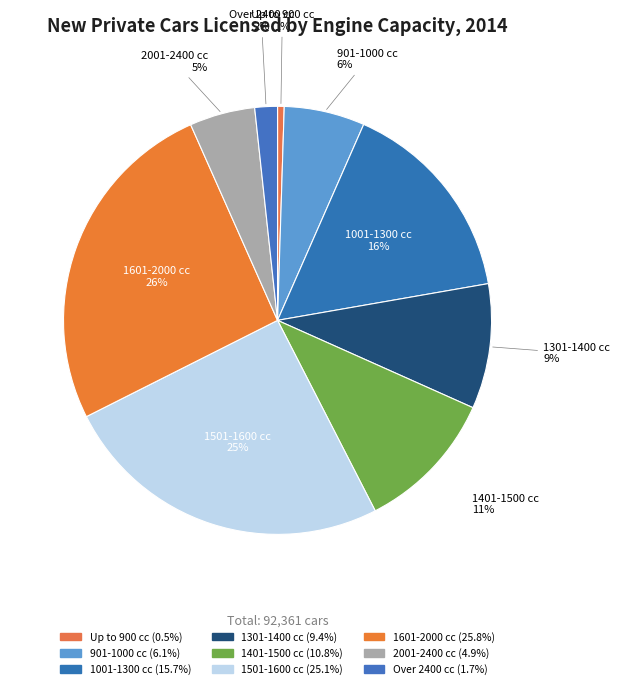

How many slices are in this pie chart?

9